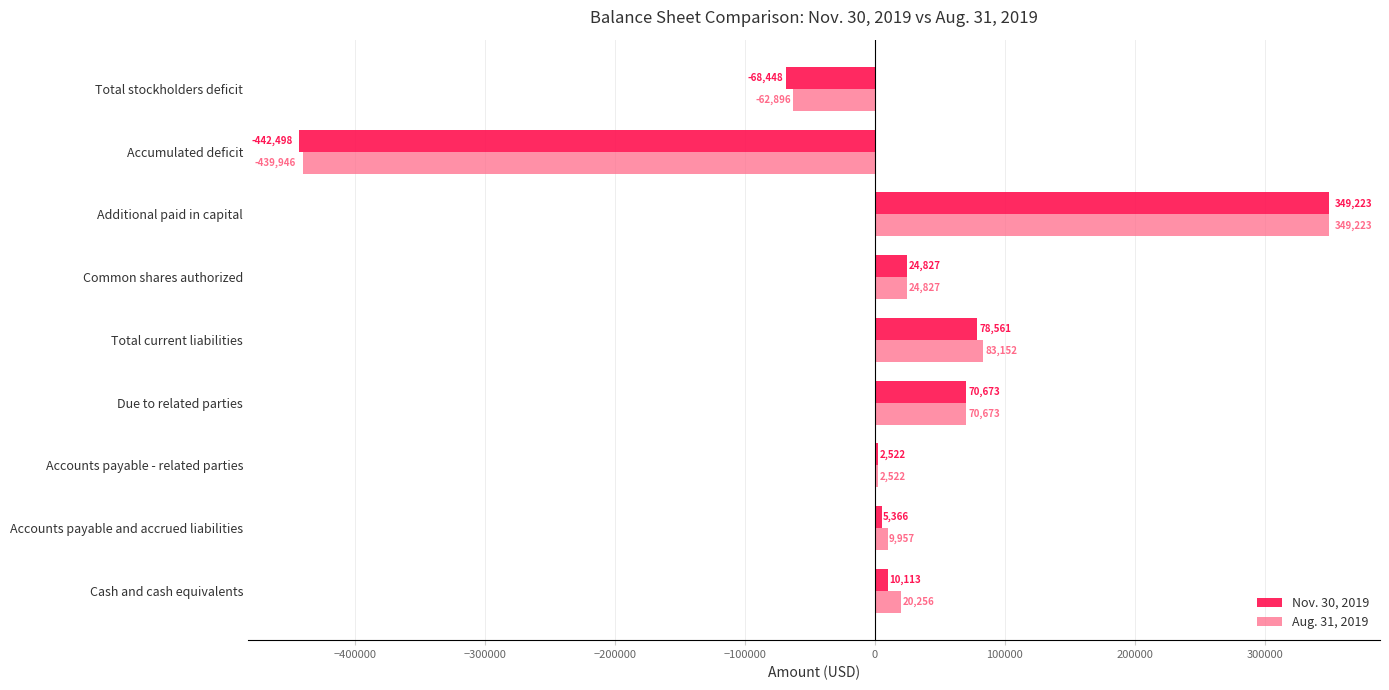

What is the highest value of the Aug. 31, 2019 series?

349223